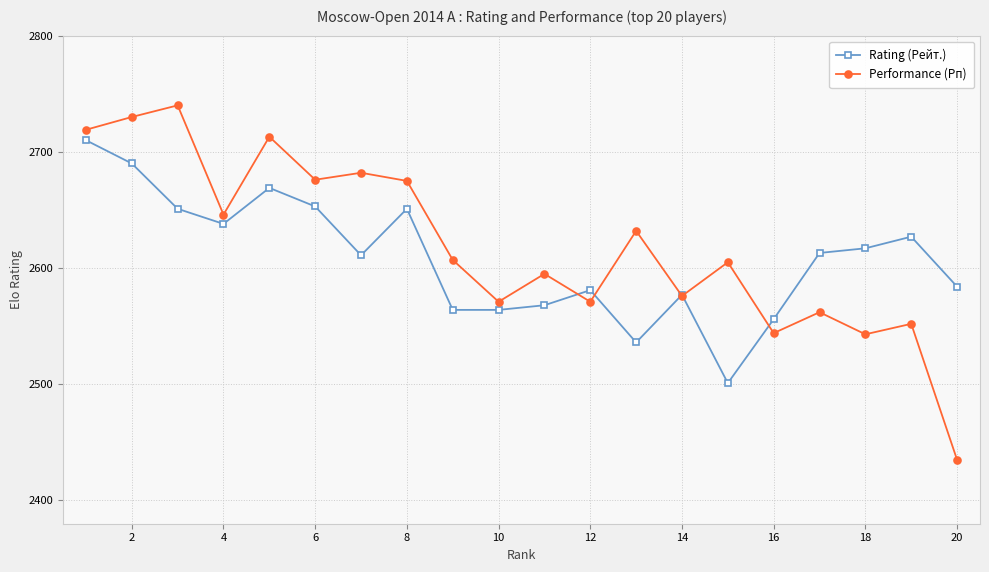

Which series has the widest spread of values?

Performance (Рп)